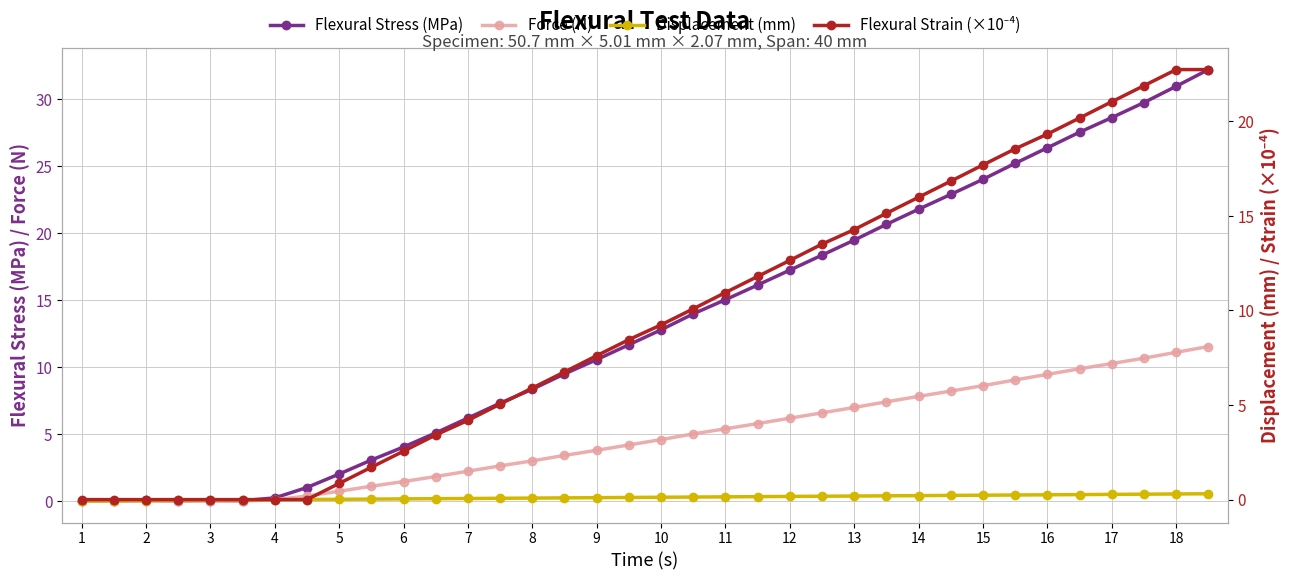

List the series in order of their overall mean, highest first.

Flexural Stress (MPa), Flexural Strain (×10⁻⁴), Force (N), Displacement (mm)